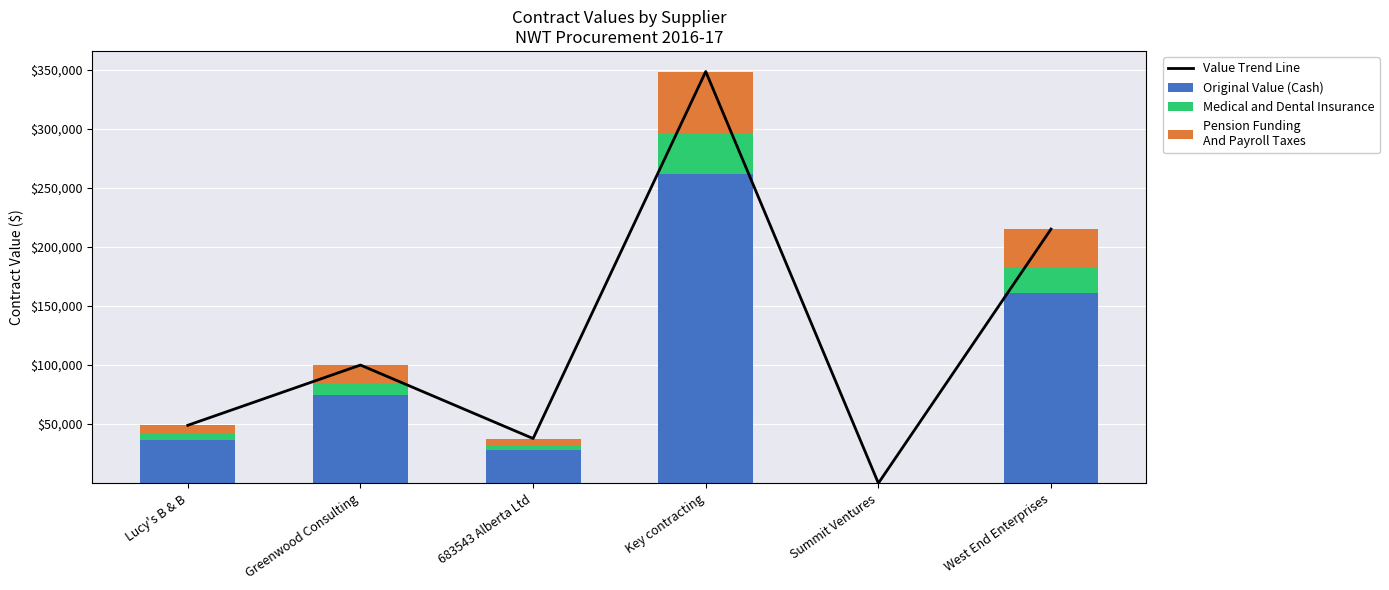

Reading left to right, transcribe all the data shown in this chart.

Value Trend Line: Lucy's B & B=49000.0	Greenwood Consulting=99958.0	683543 Alberta Ltd=37800.0	Key contracting=348312.0	Summit Ventures=0.0	West End Enterprises=215000.0
Original Value (Cash): Lucy's B & B=36750.0	Greenwood Consulting=74968.5	683543 Alberta Ltd=28350.0	Key contracting=261234.0	Summit Ventures=0.0	West End Enterprises=161250.0
Medical and Dental Insurance: Lucy's B & B=4900.0	Greenwood Consulting=9995.8	683543 Alberta Ltd=3780.0	Key contracting=34831.2	Summit Ventures=0.0	West End Enterprises=21500.0
Pension Funding
And Payroll Taxes: Lucy's B & B=7350.0	Greenwood Consulting=14993.7	683543 Alberta Ltd=5670.0	Key contracting=52246.8	Summit Ventures=0.0	West End Enterprises=32250.0